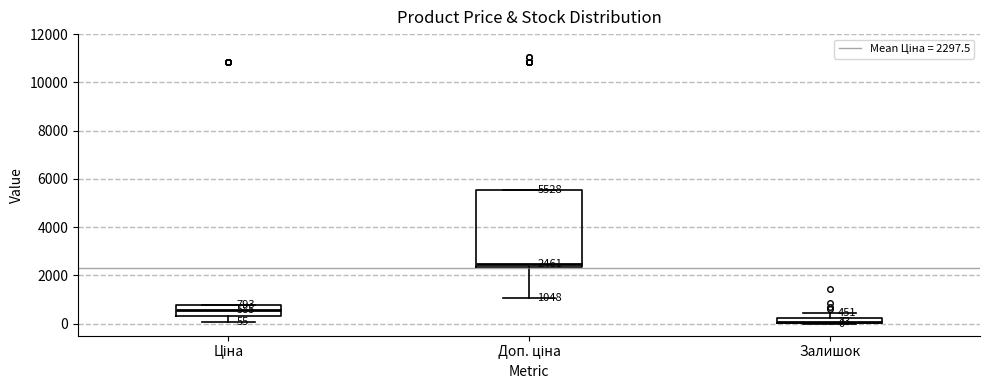

Which box is the tallest, from its lower edge to its upper edge?

Доп. ціна